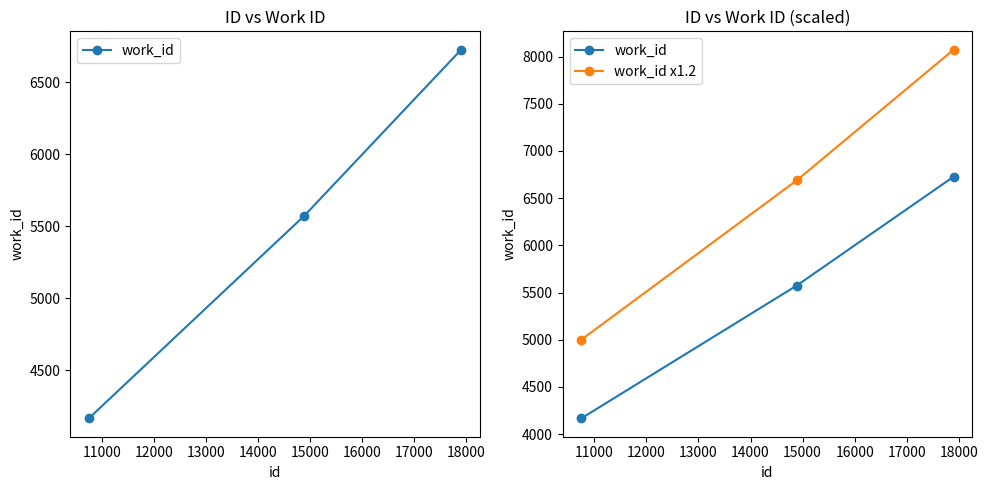

What is the greatest value displayed?

8072.4